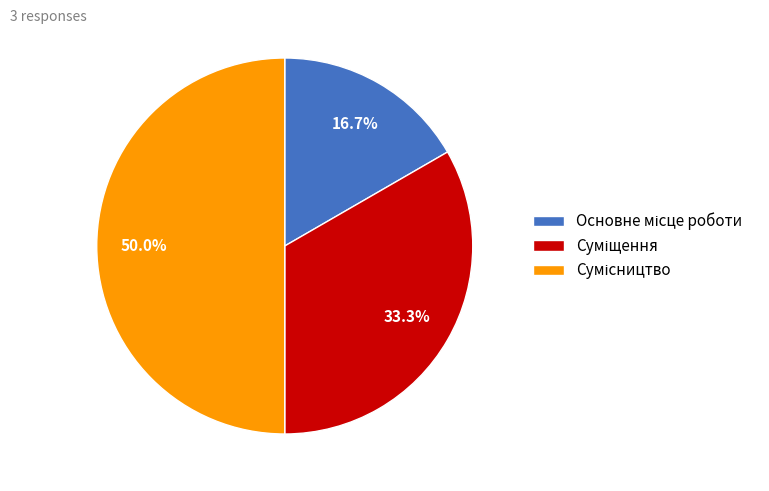

Is it true that Сумісництво is 60% of the pie?

False